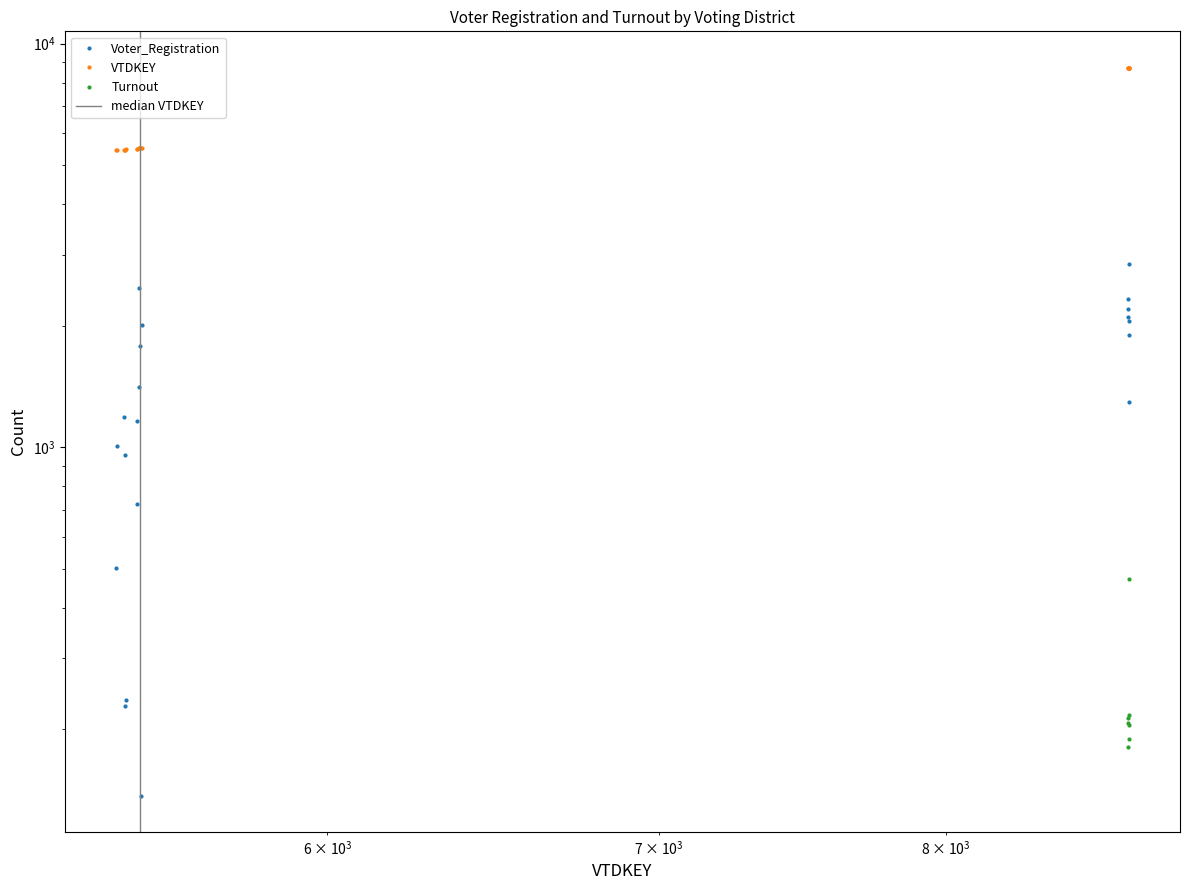

True or false: Voter_Registration and Turnout intersect in this chart.

False